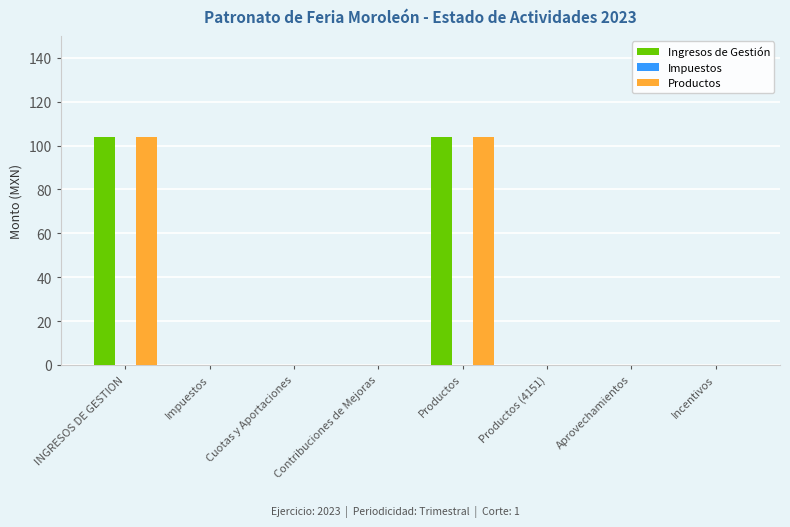

What is the maximum value shown in the chart?

103.8